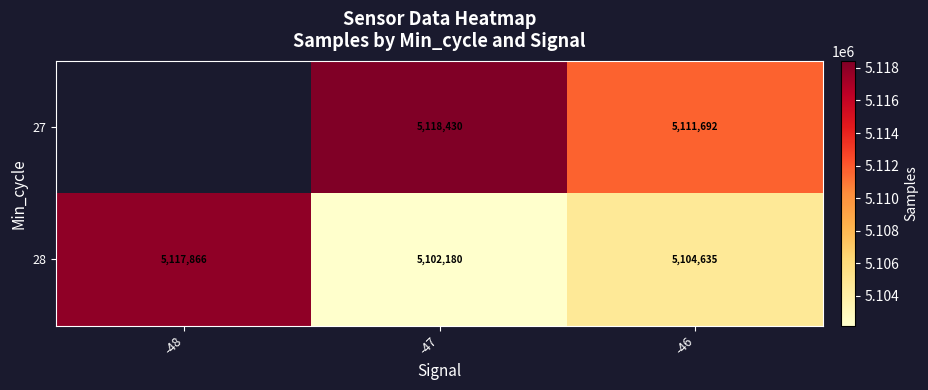

Is the value of 27 at -47 greater than the value of 28 at -48?

Yes